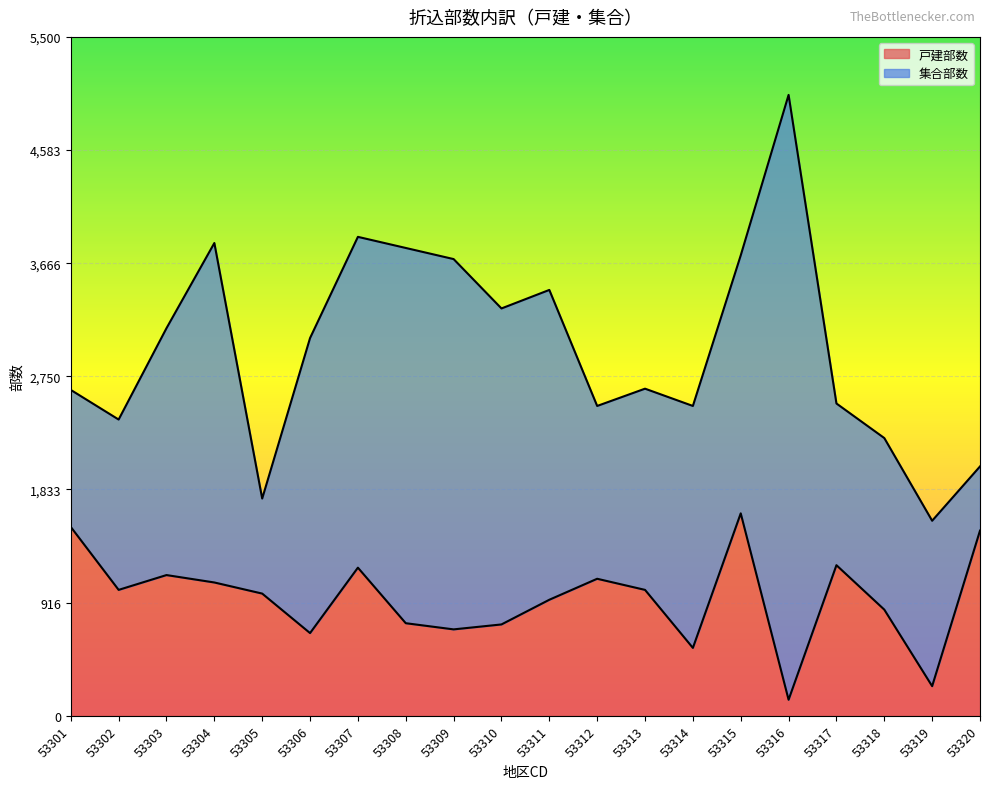

What is the maximum value for 戸建部数?

1640